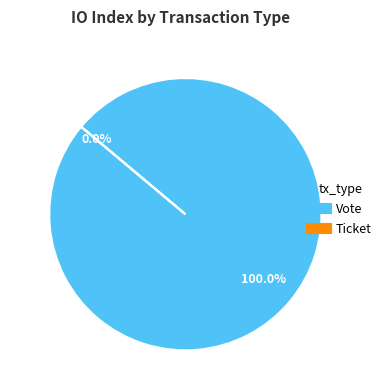

How many slices are in this pie chart?

2